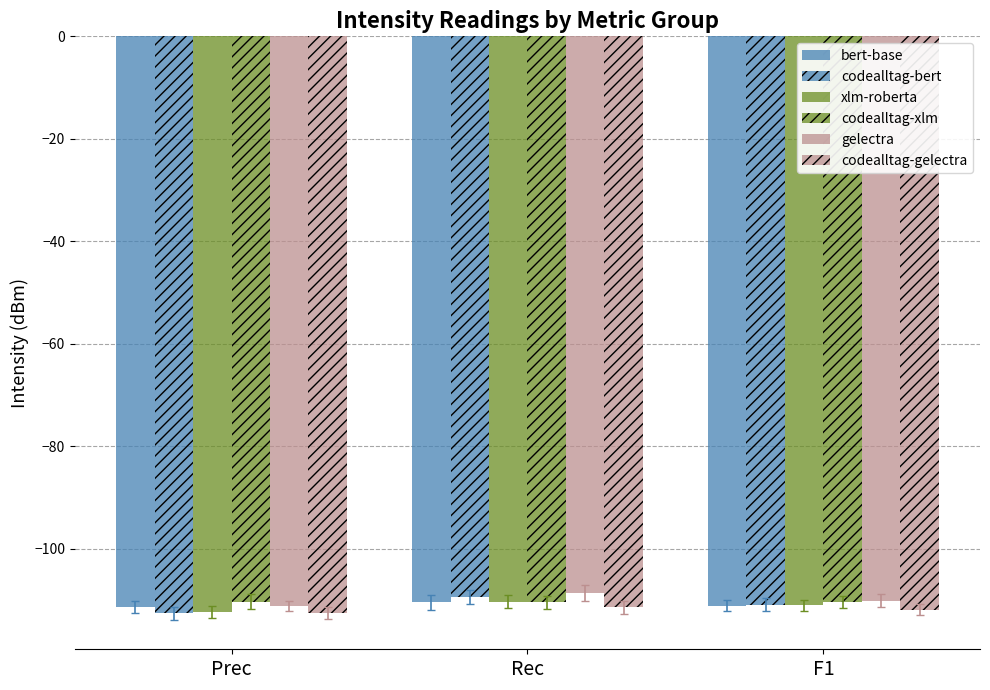

Which series has the largest range (max minus min)?

codealltag-bert